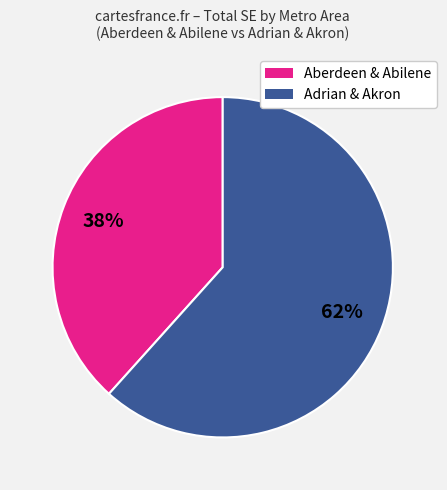

Is there a majority slice in this chart?

Yes